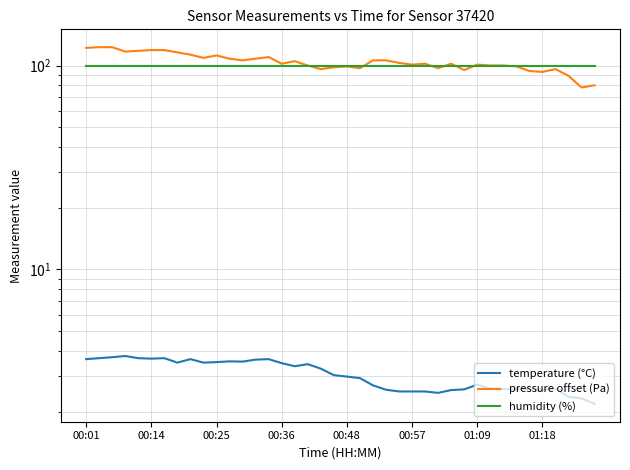

What is the difference between the pressure offset (Pa) values at 01:18 and 9?

7.0